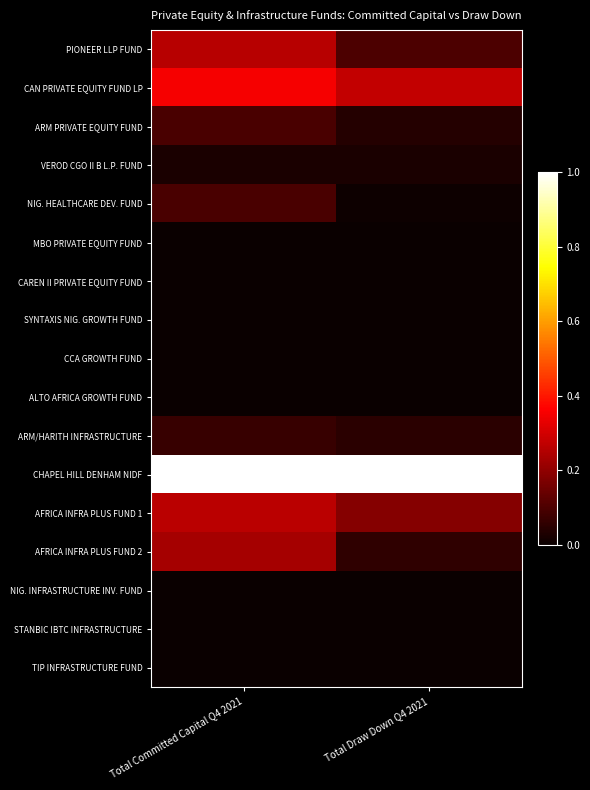

Reading left to right, extract all data points from this chart.

PIONEER LLP FUND: Total Committed Capital Q4 2021=0.3	Total Draw Down Q4 2021=0.1
CAN PRIVATE EQUITY FUND LP: Total Committed Capital Q4 2021=0.4	Total Draw Down Q4 2021=0.3
ARM PRIVATE EQUITY FUND: Total Committed Capital Q4 2021=0.1	Total Draw Down Q4 2021=0.0
VEROD CGO II B L.P. FUND: Total Committed Capital Q4 2021=0.0	Total Draw Down Q4 2021=0.0
NIG. HEALTHCARE DEV. FUND: Total Committed Capital Q4 2021=0.1	Total Draw Down Q4 2021=0.0
MBO PRIVATE EQUITY FUND: Total Committed Capital Q4 2021=0.0	Total Draw Down Q4 2021=0.0
CAREN II PRIVATE EQUITY FUND: Total Committed Capital Q4 2021=0.0	Total Draw Down Q4 2021=0.0
SYNTAXIS NIG. GROWTH FUND: Total Committed Capital Q4 2021=0.0	Total Draw Down Q4 2021=0.0
CCA GROWTH FUND: Total Committed Capital Q4 2021=0.0	Total Draw Down Q4 2021=0.0
ALTO AFRICA GROWTH FUND: Total Committed Capital Q4 2021=0.0	Total Draw Down Q4 2021=0.0
ARM/HARITH INFRASTRUCTURE: Total Committed Capital Q4 2021=0.1	Total Draw Down Q4 2021=0.1
CHAPEL HILL DENHAM NIDF: Total Committed Capital Q4 2021=1.0	Total Draw Down Q4 2021=1.0
AFRICA INFRA PLUS FUND 1: Total Committed Capital Q4 2021=0.3	Total Draw Down Q4 2021=0.2
AFRICA INFRA PLUS FUND 2: Total Committed Capital Q4 2021=0.2	Total Draw Down Q4 2021=0.1
NIG. INFRASTRUCTURE INV. FUND: Total Committed Capital Q4 2021=0.0	Total Draw Down Q4 2021=0.0
STANBIC IBTC INFRASTRUCTURE: Total Committed Capital Q4 2021=0.0	Total Draw Down Q4 2021=0.0
TIP INFRASTRUCTURE FUND: Total Committed Capital Q4 2021=0.0	Total Draw Down Q4 2021=0.0